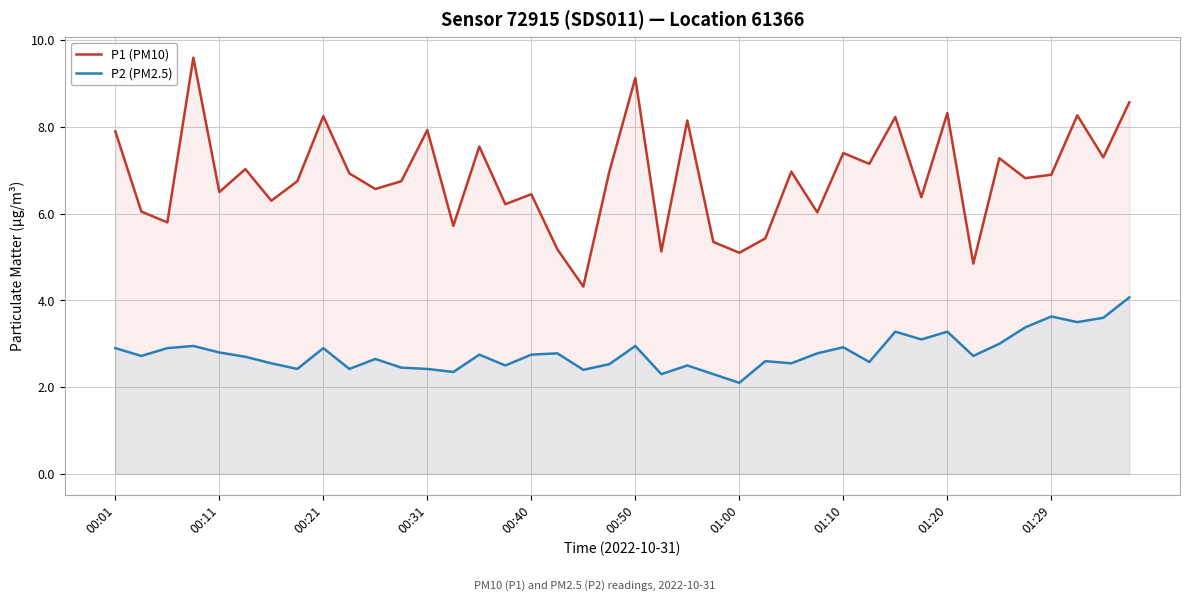

The value of P2 (PM2.5) at 15 is 0.7. True or false?

False